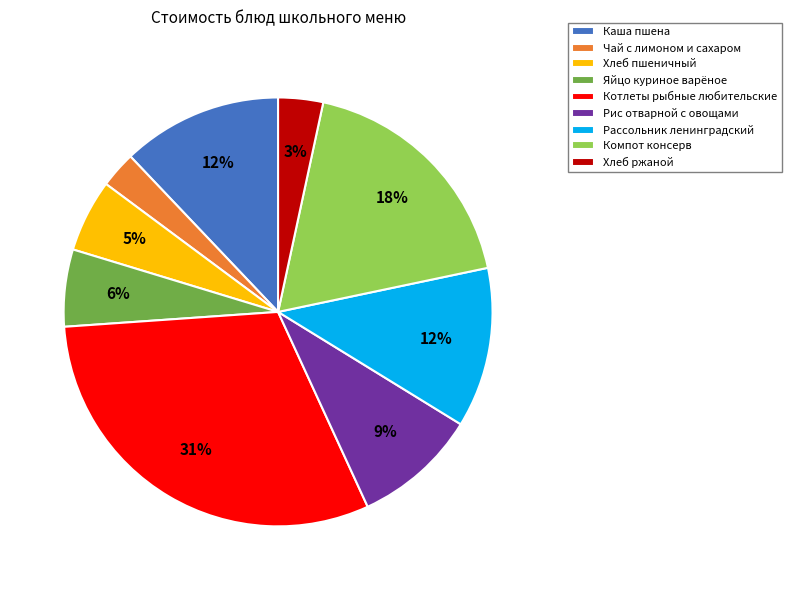

To the nearest percent, what is the combined percentage of Яйцо куриное варёное and Котлеты рыбные любительские?

37%